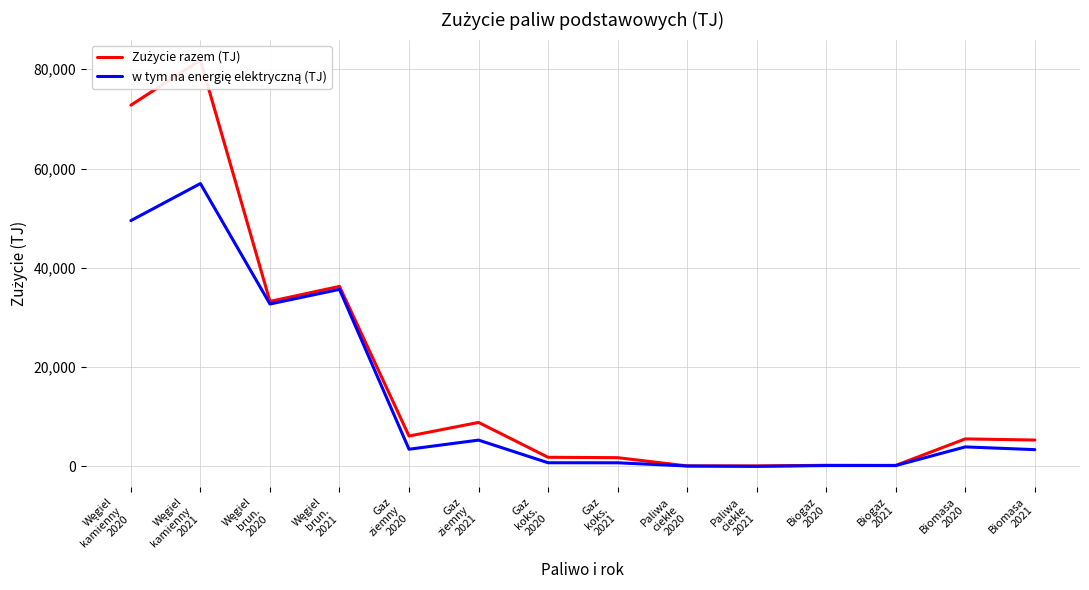

Does the chart have visible grid lines?

Yes